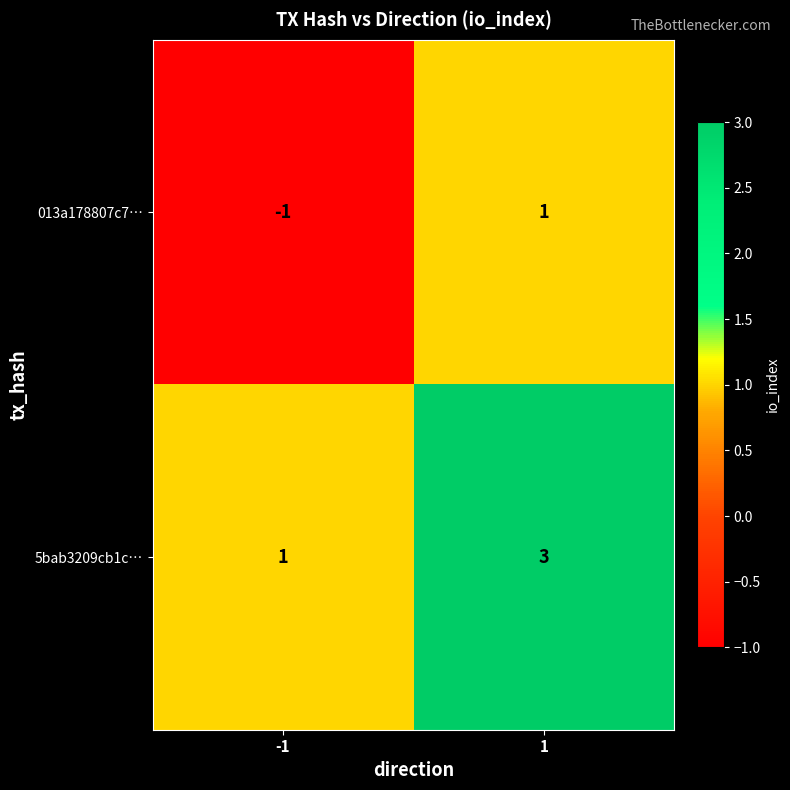

Is it true that 013a178807c7… equals 0 at 1?

False